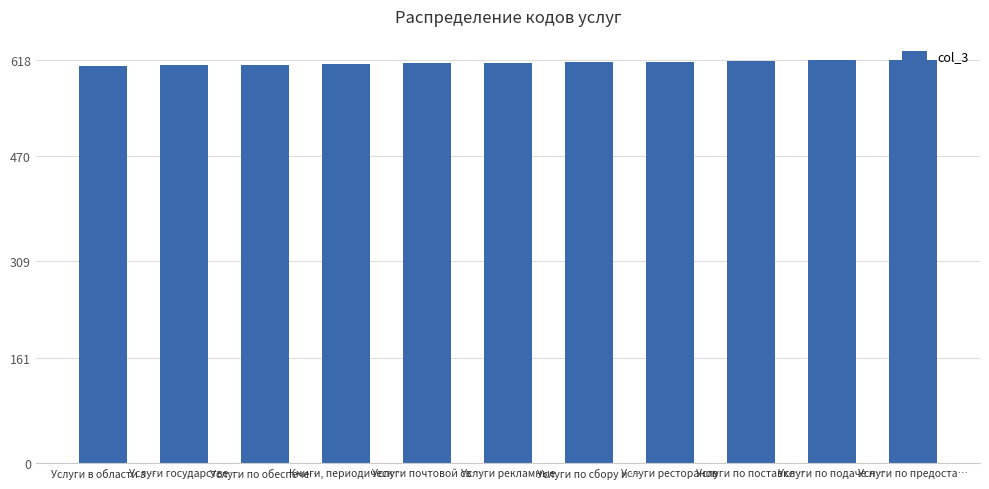

The chart shows a value of 610 at Услуги по обеспече…. True or false?

True